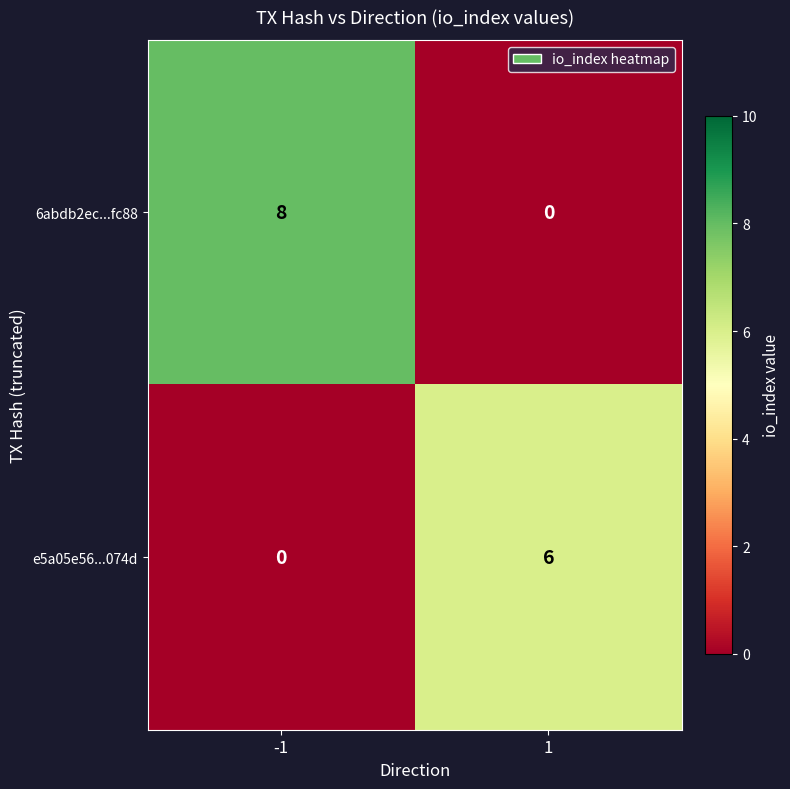

What is the difference between the e5a05e56...074d values at -1 and 1?

6